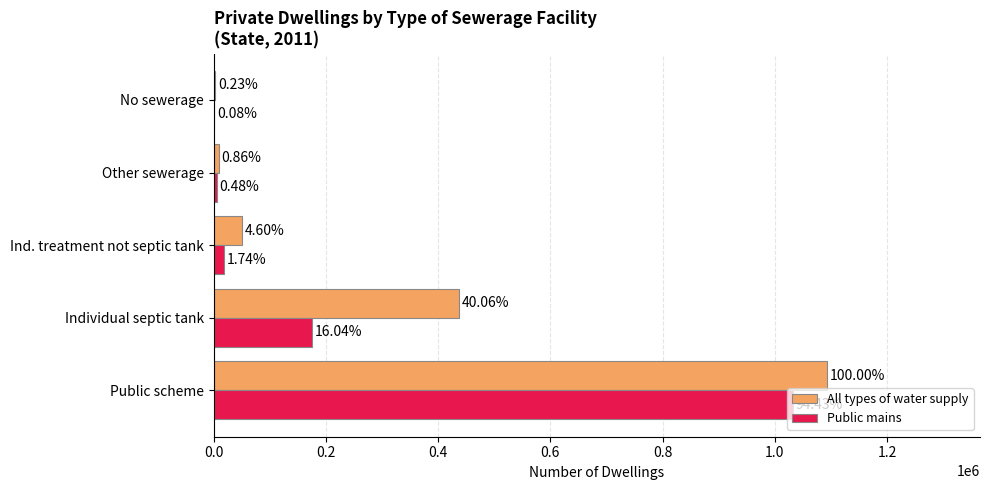

What are all the series names shown in the legend?

All types of water supply, Public mains